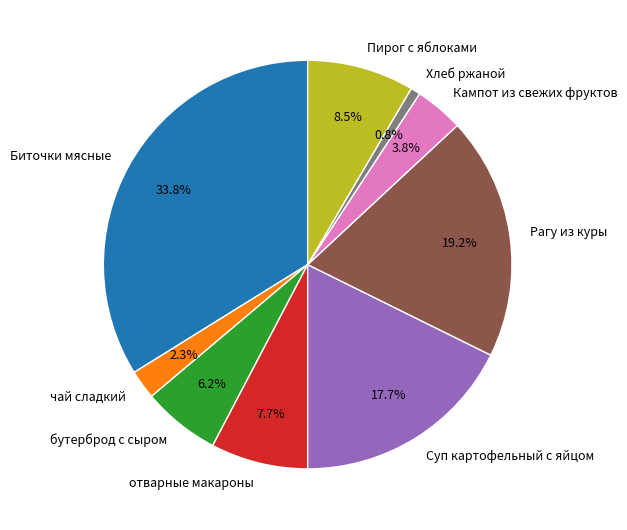

Which category has the smallest portion of the pie?

Хлеб ржаной